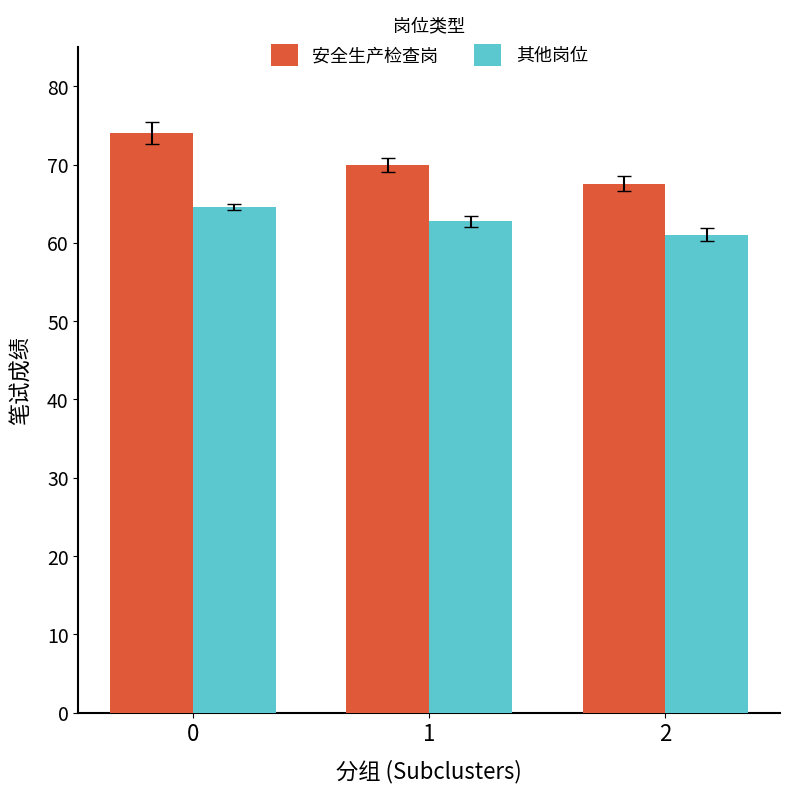

Where is 安全生产检查岗 nearest to the value 70?

1